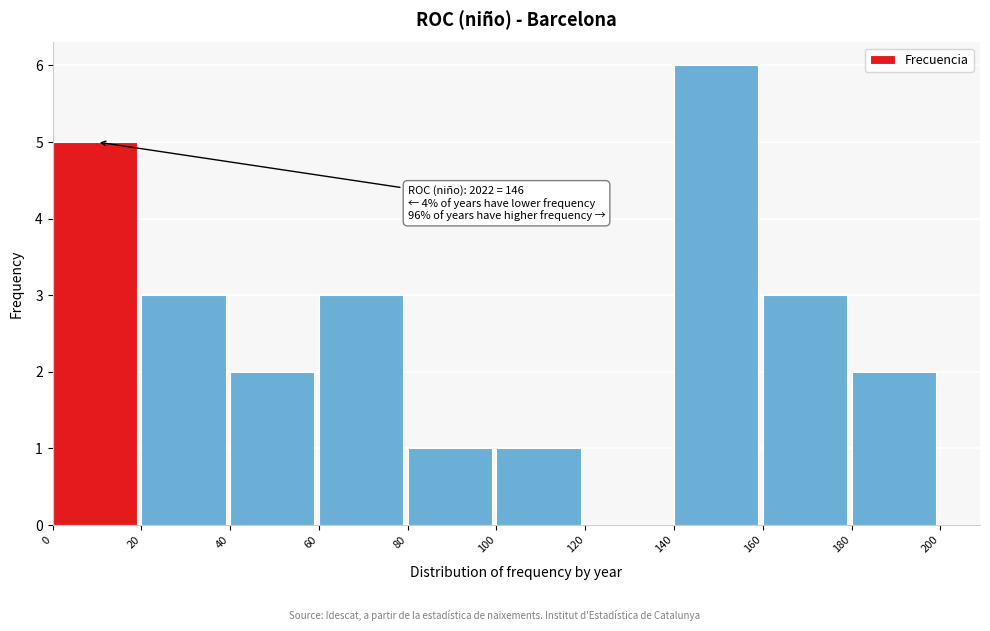

Which range on the x-axis has the tallest bar?

140 to 160